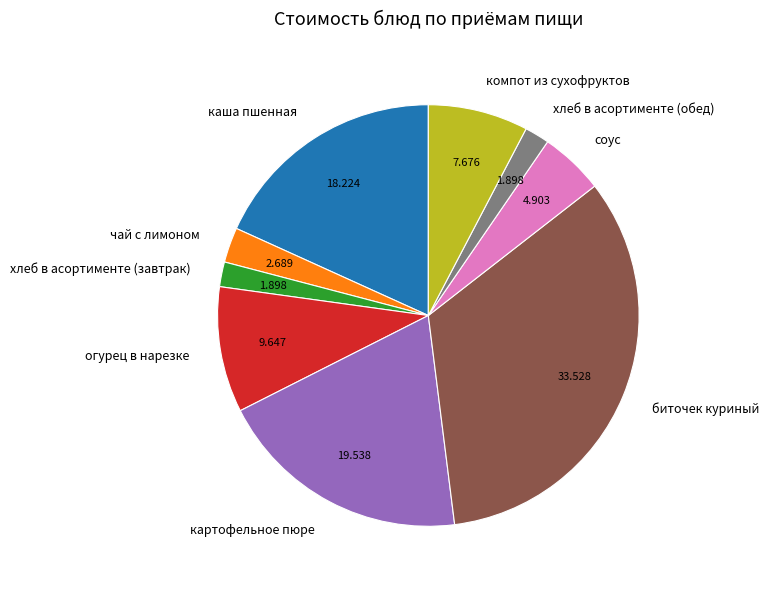

Which has a higher value, хлеб в асортименте (завтрак) or компот из сухофруктов?

компот из сухофруктов